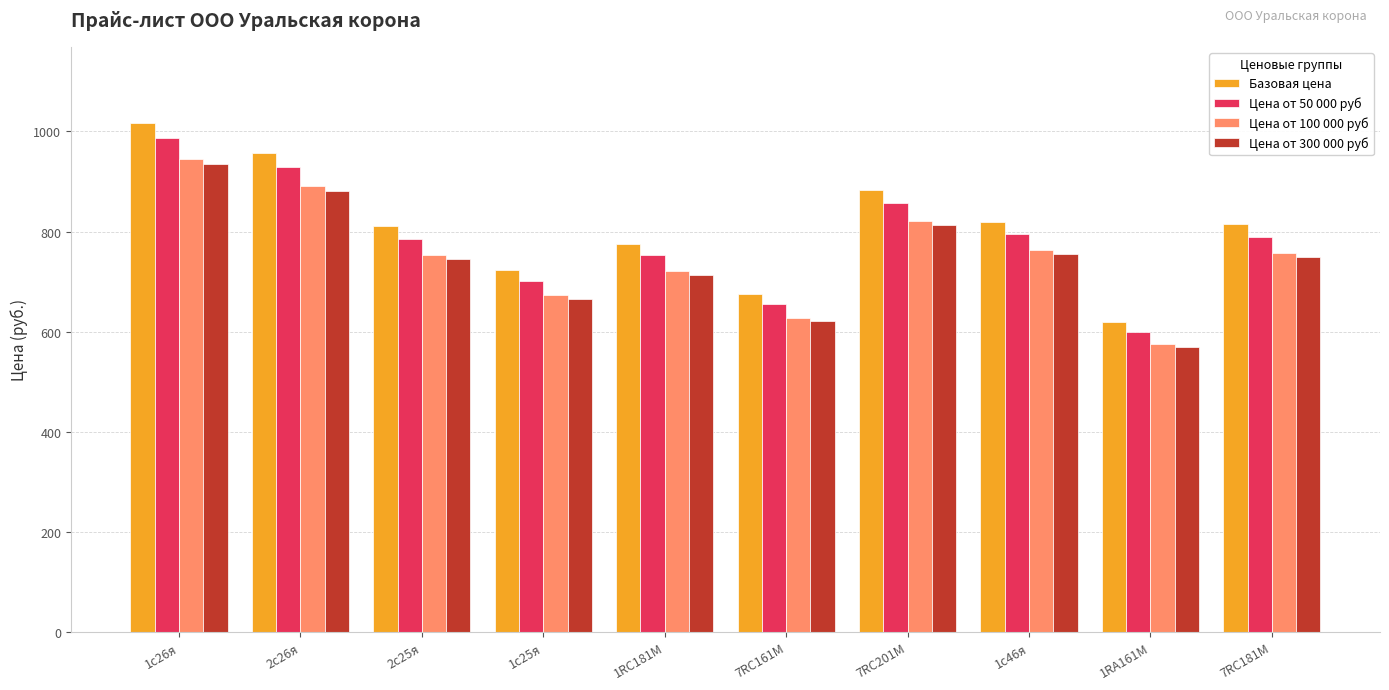

What is the total value across all series at 1с46я?

3132.7